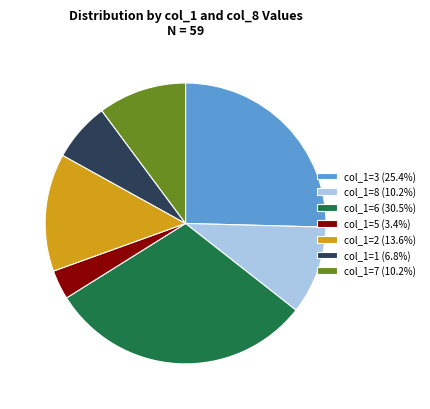

Do col_1=8 (10.2%) and col_1=2 (13.6%) together represent more than half of the pie?

No